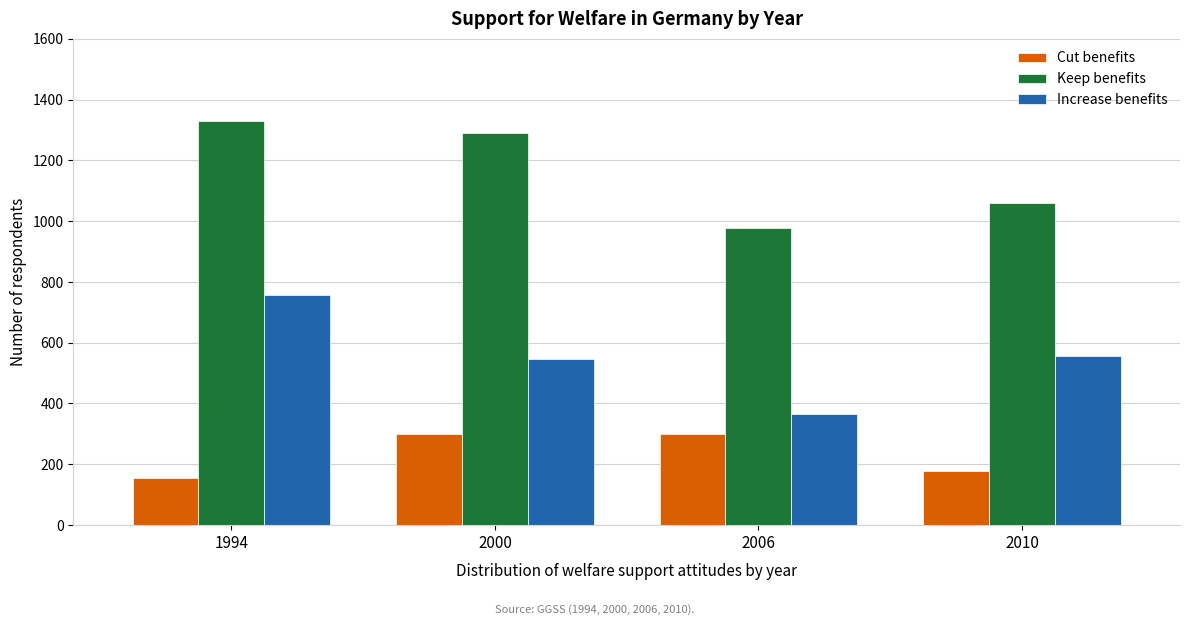

List the series in order of their overall mean, lowest first.

Cut benefits, Increase benefits, Keep benefits